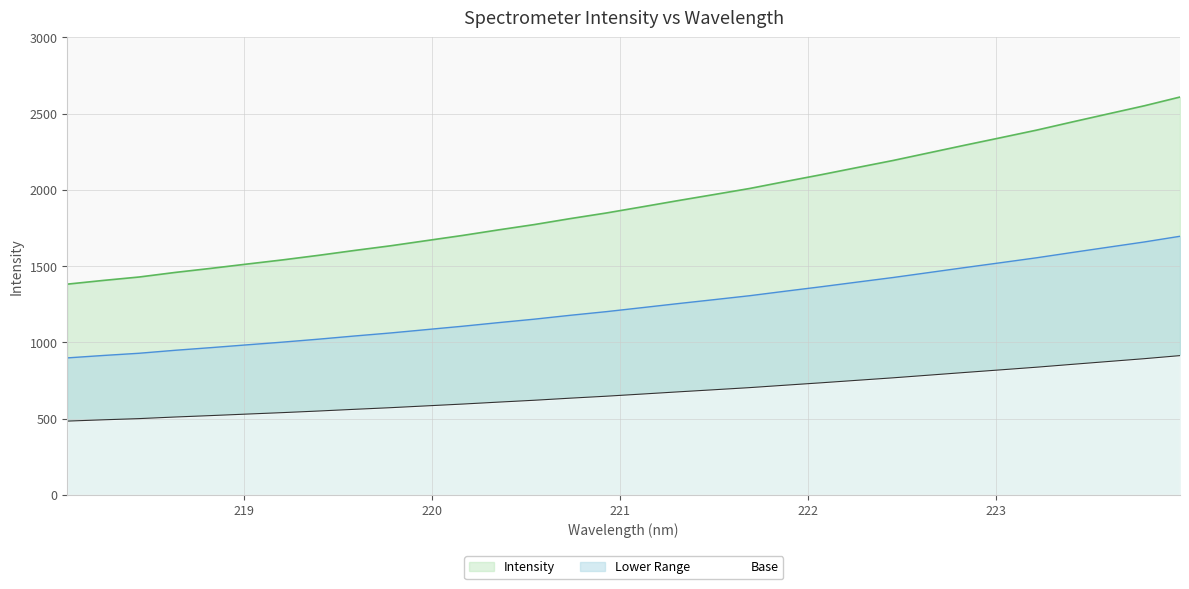

Reading left to right, list all the values displayed in this chart.

1381.9	1406.3	1428.8	1458.7	1485.5	1513.6	1541.2	1571.2	1603.1	1633.6	1667.5	1701.3	1737.7	1772.7	1811.7	1848.4	1888.7	1929.6	1969.2	2009.4	2055.2	2100.0	2146.8	2193.1	2243.2	2293.4	2342.5	2392.1	2446.0	2498.9	2551.5	2609.2